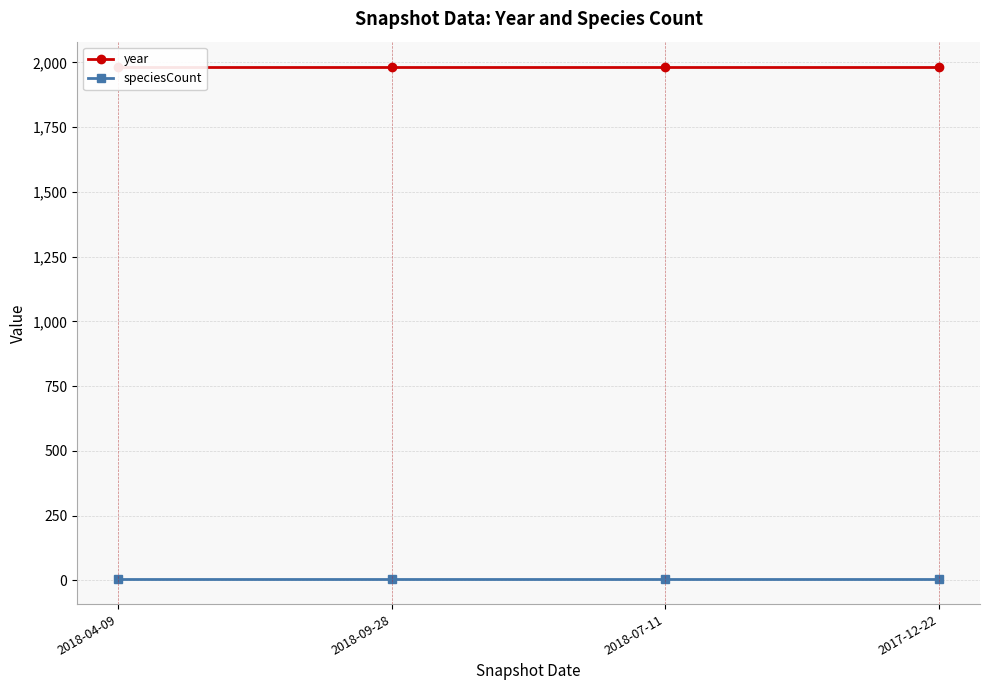

True or false: year and speciesCount cross at least once.

False